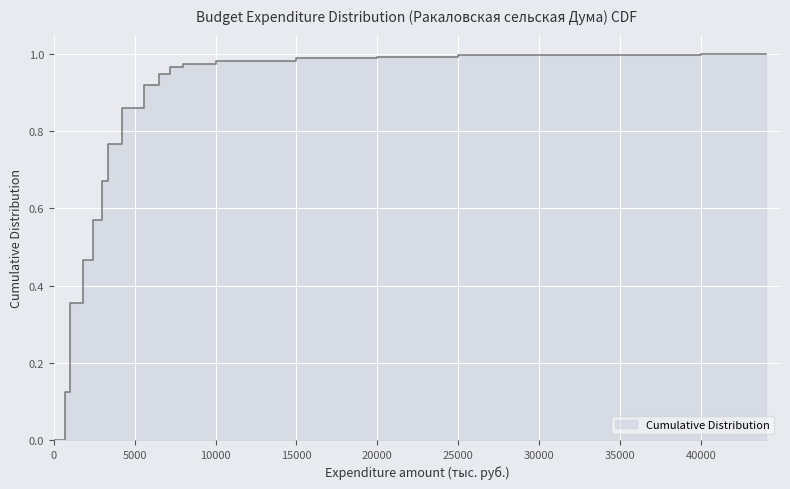

What is the difference between the maximum and minimum values?

1.0